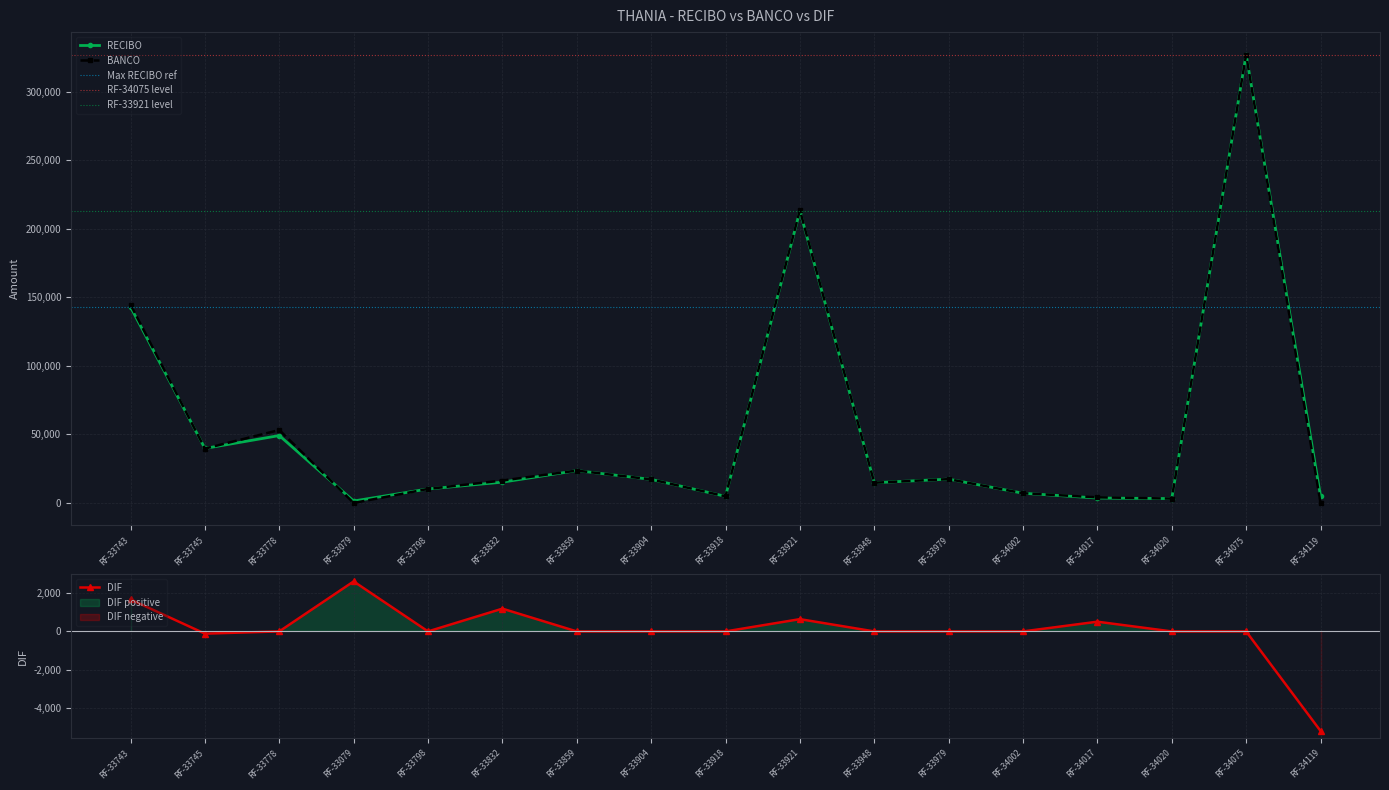

How many data points in BANCO are above 16361?

9